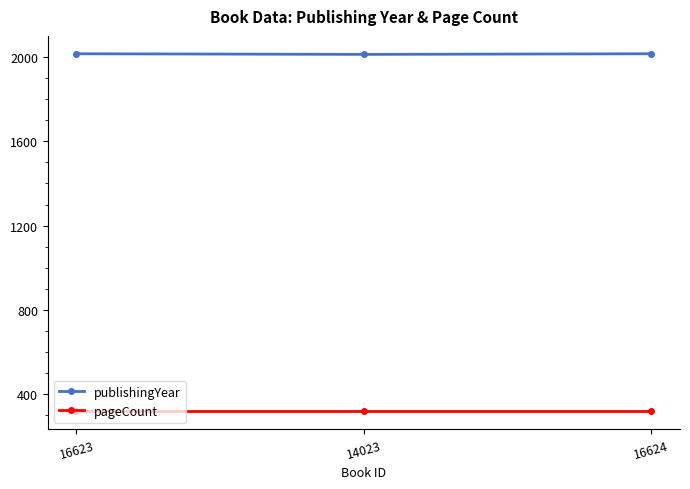

What is the average value of the publishingYear series?

2014